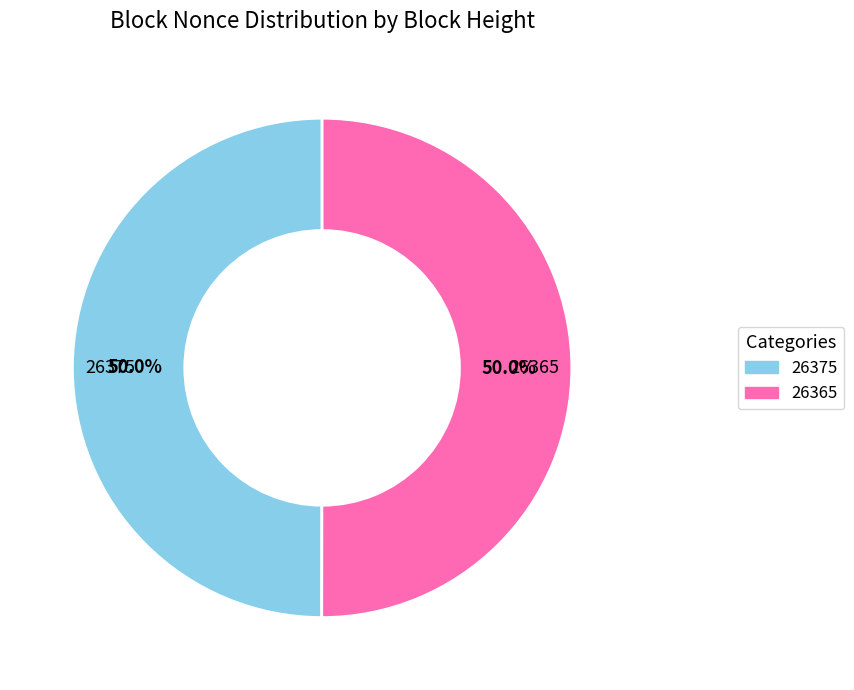

How much of the chart is everything except 26375?

50.0%